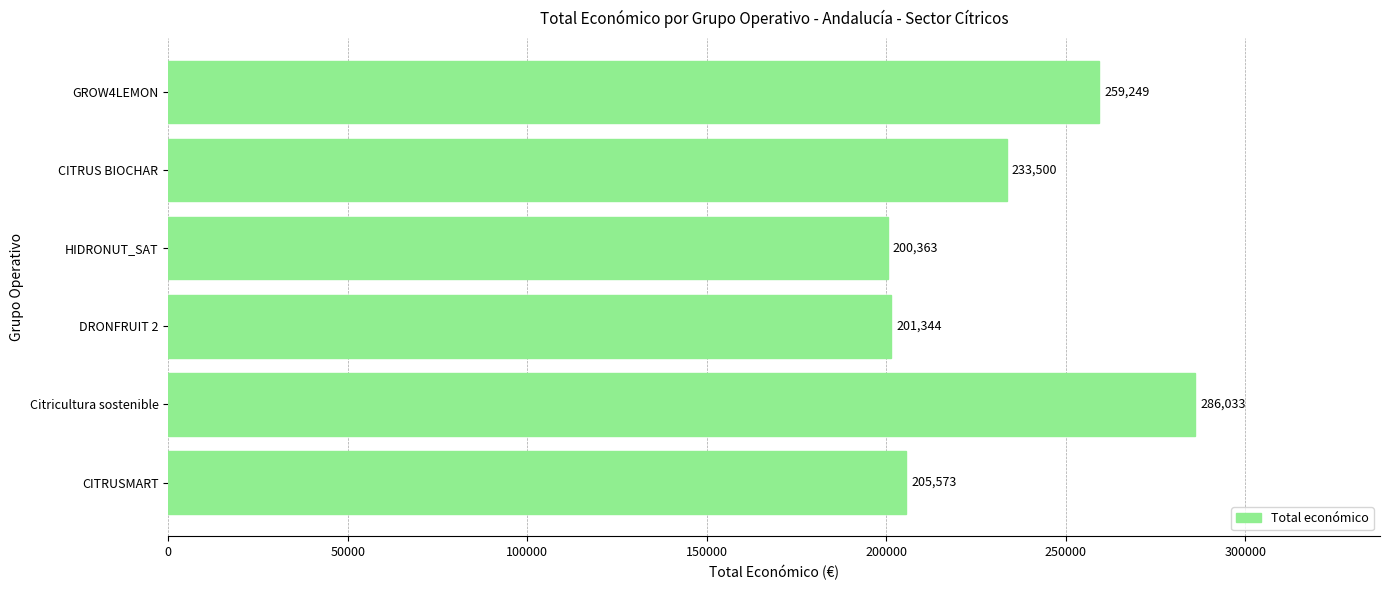

What is the average value?

231010